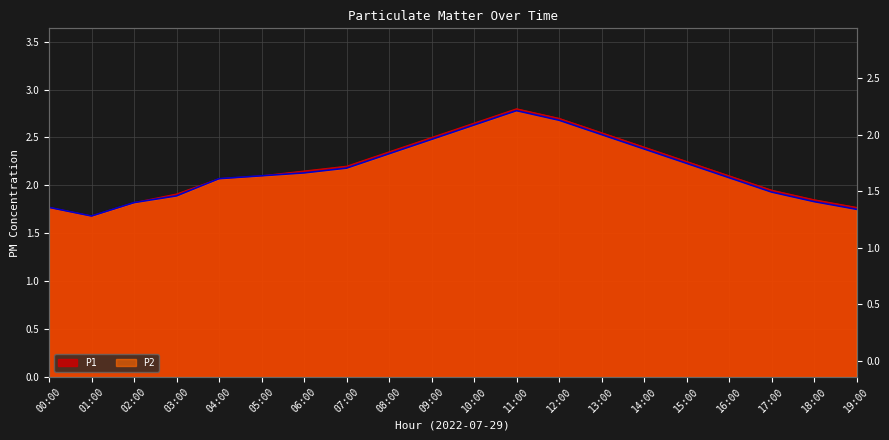

Where is P1 nearest to the value 2?

17:00